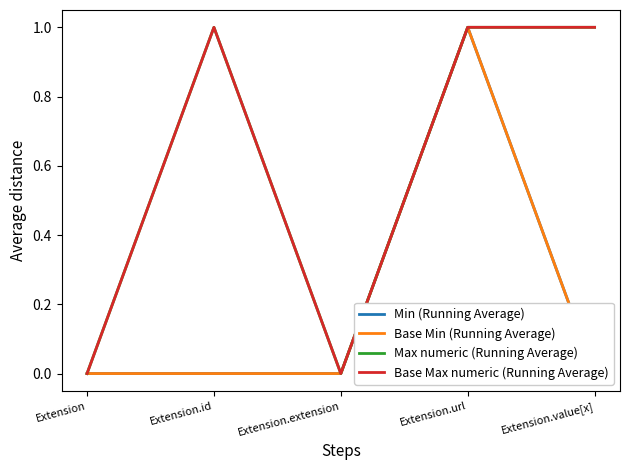

What is the value of the Base Min (Running Average) point at the 4th from the left?

1